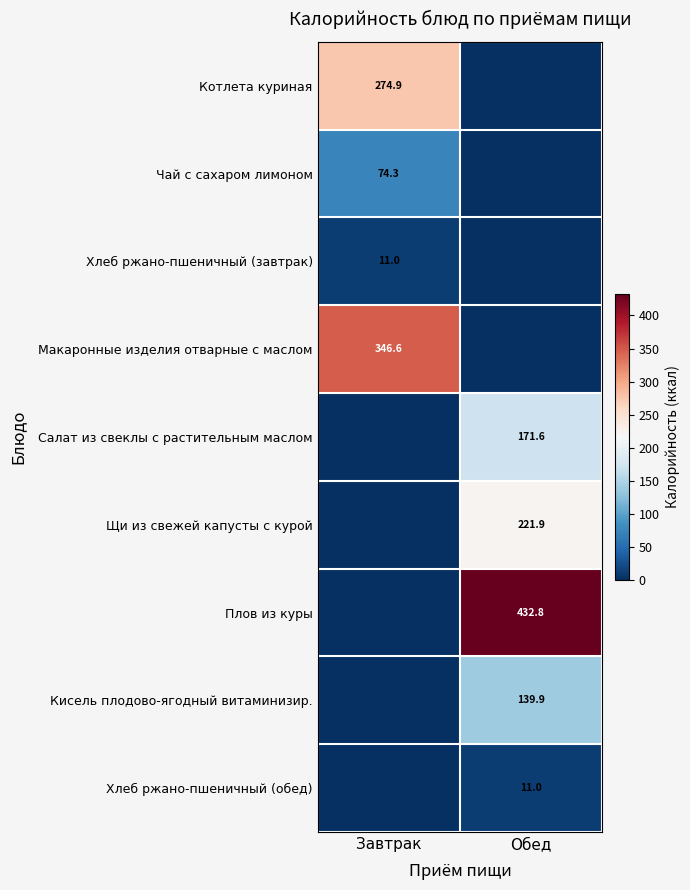

The value of Чай с сахаром лимоном at Завтрак is 18.3. True or false?

False